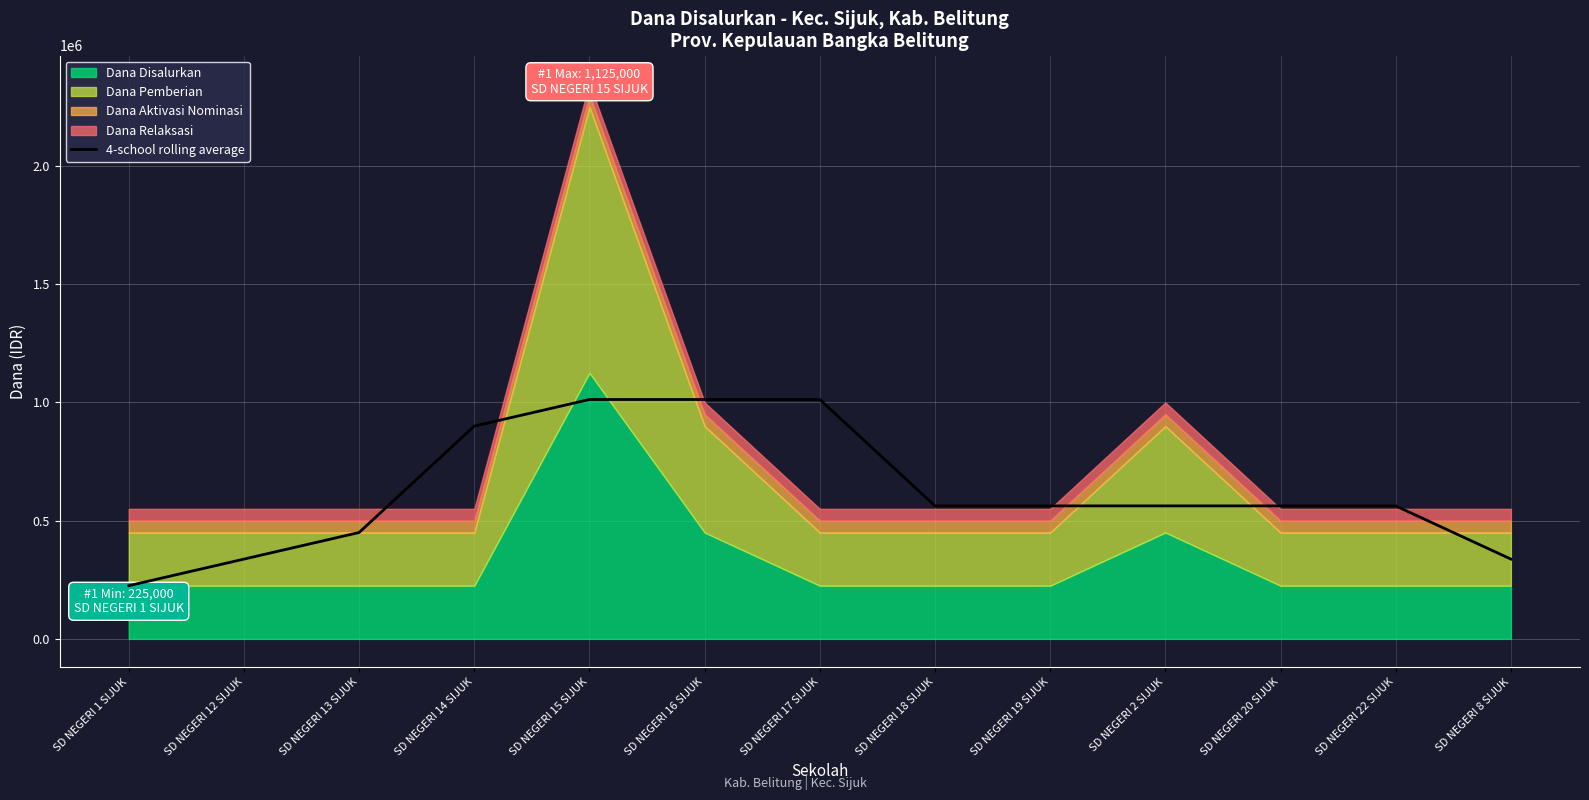

How many lines are shown in the chart?

1